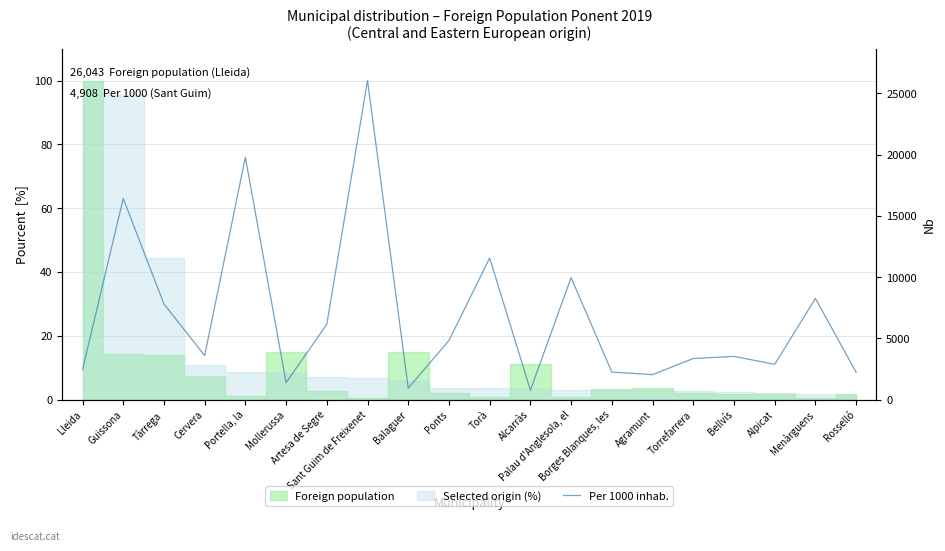

What value does the data have at Tàrrega?

30.0